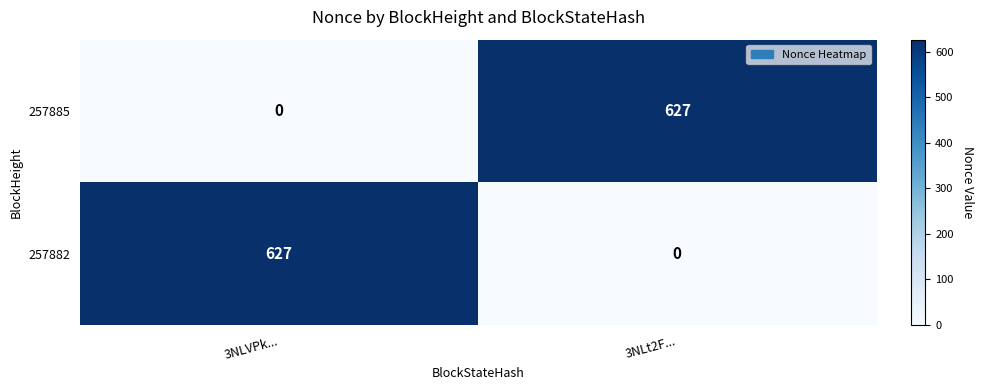

At how many categories does at least one series exceed 343?

2